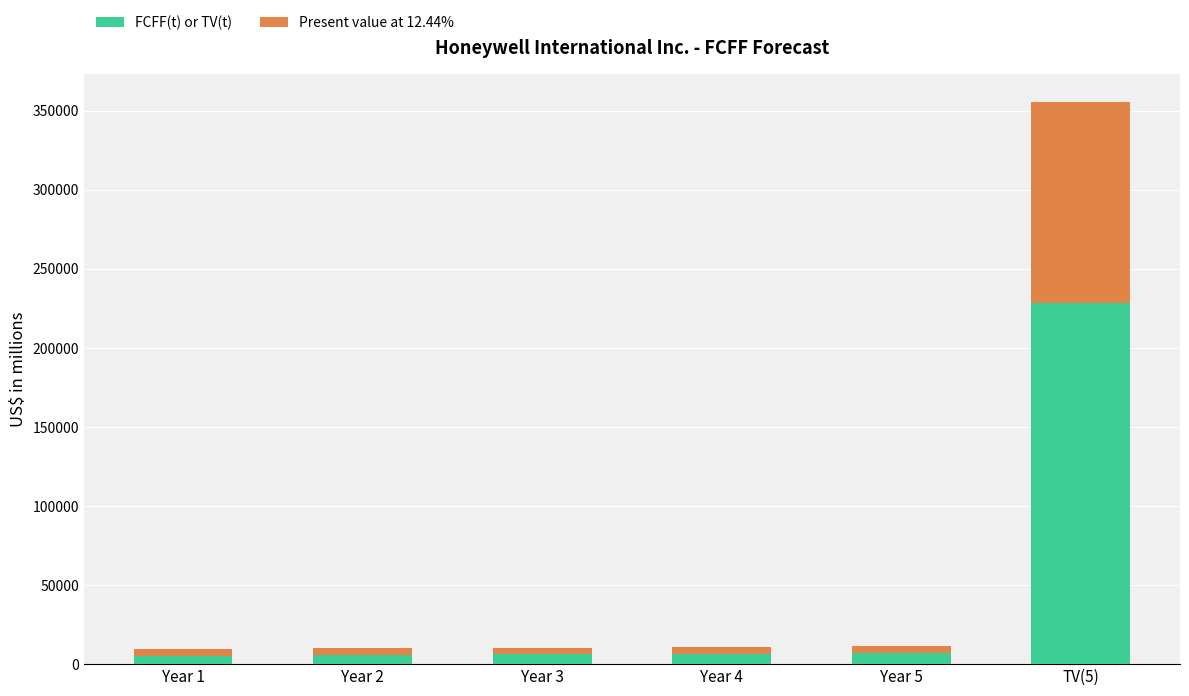

What is the highest value of the FCFF(t) or TV(t) series?

228461